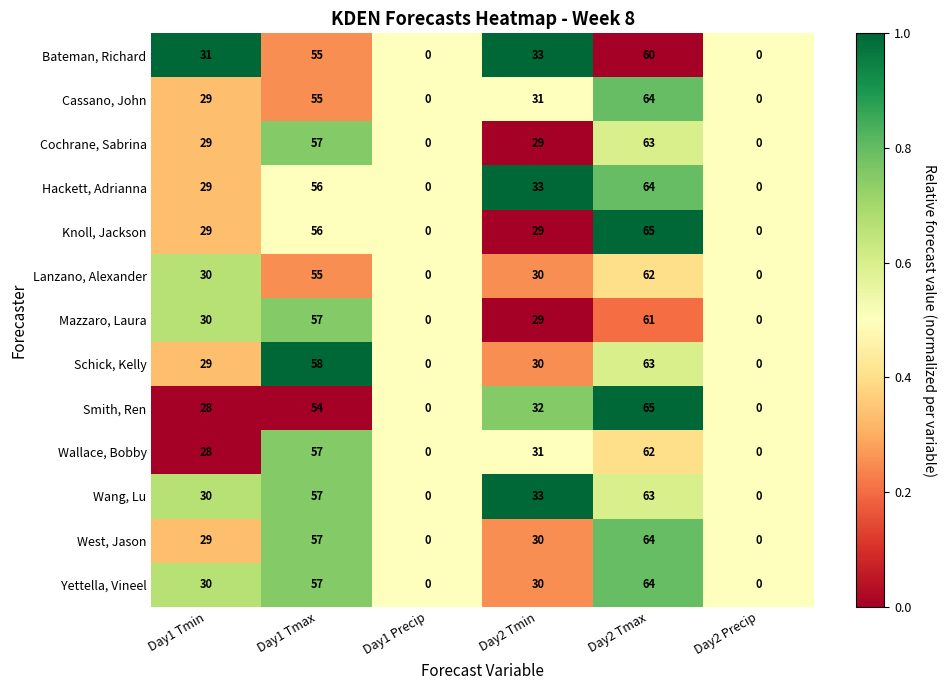

What is the sum of all Wallace, Bobby values?

178